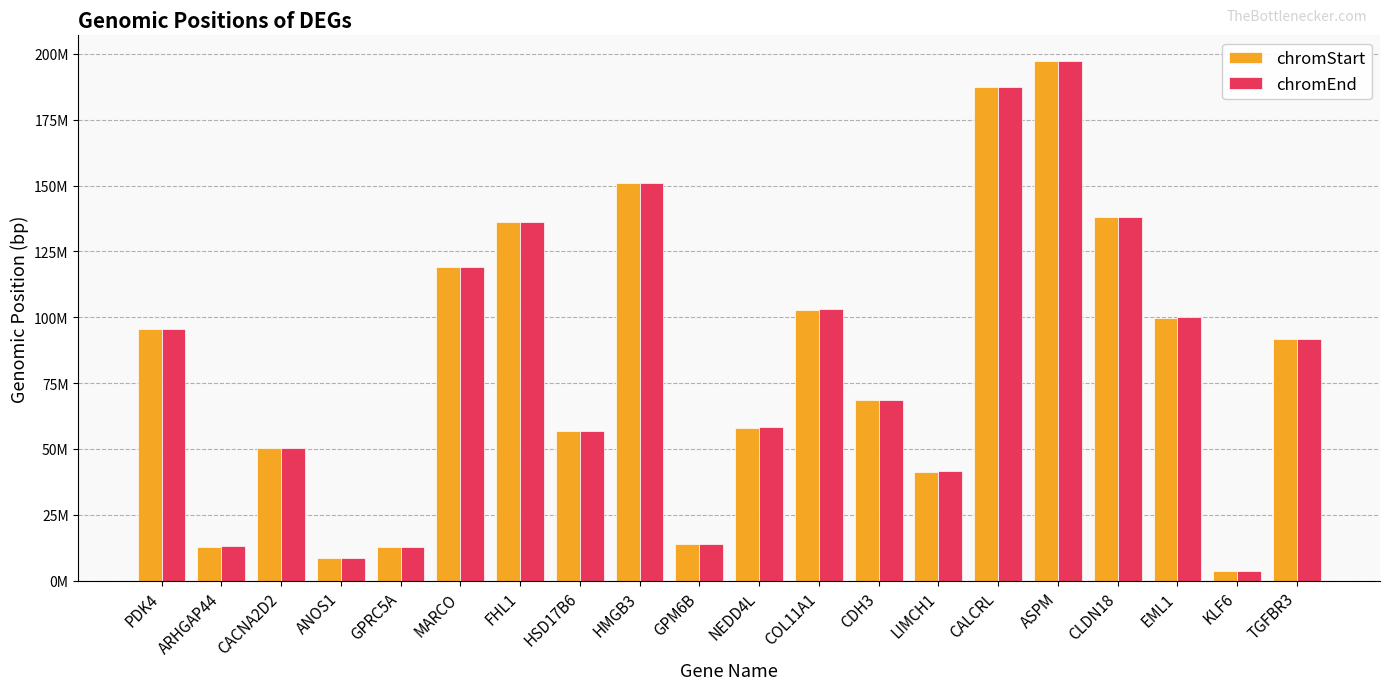

At which label does chromStart first exceed 91680343?

PDK4